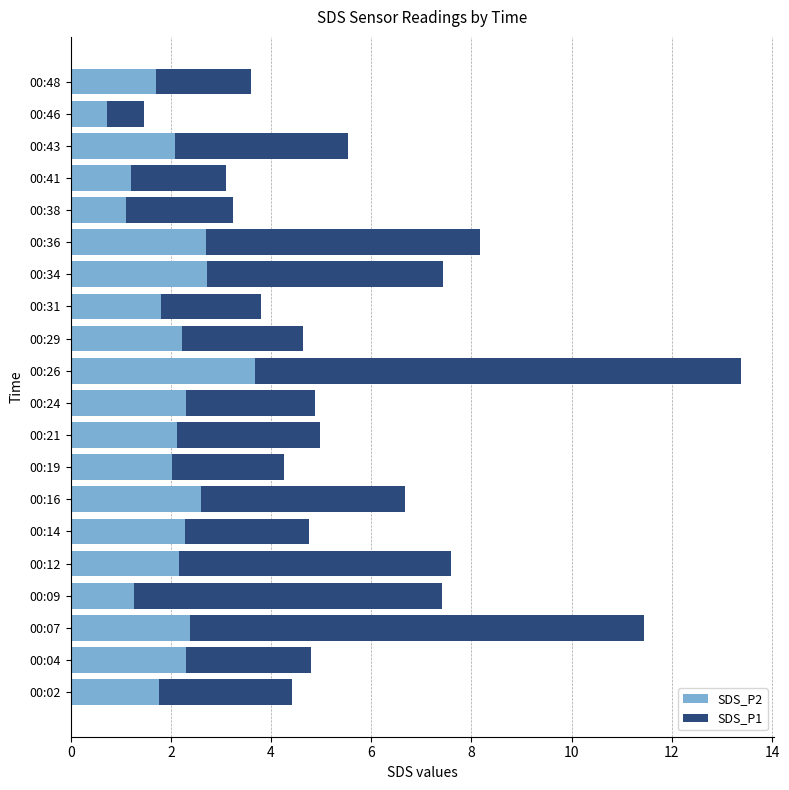

What is the difference between the second highest and second lowest values in the SDS_P2 series?

1.6